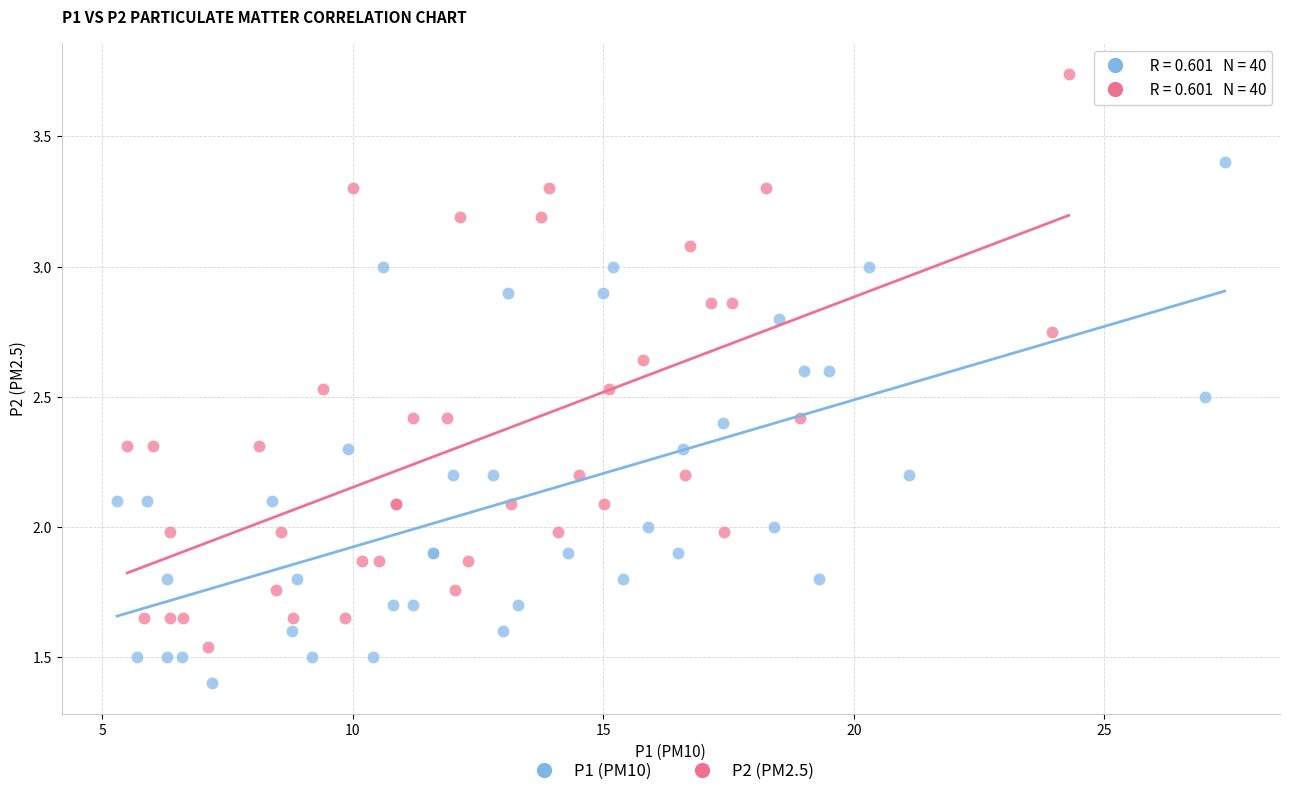

Which series has the widest spread of Y values?

P2 (PM2.5)